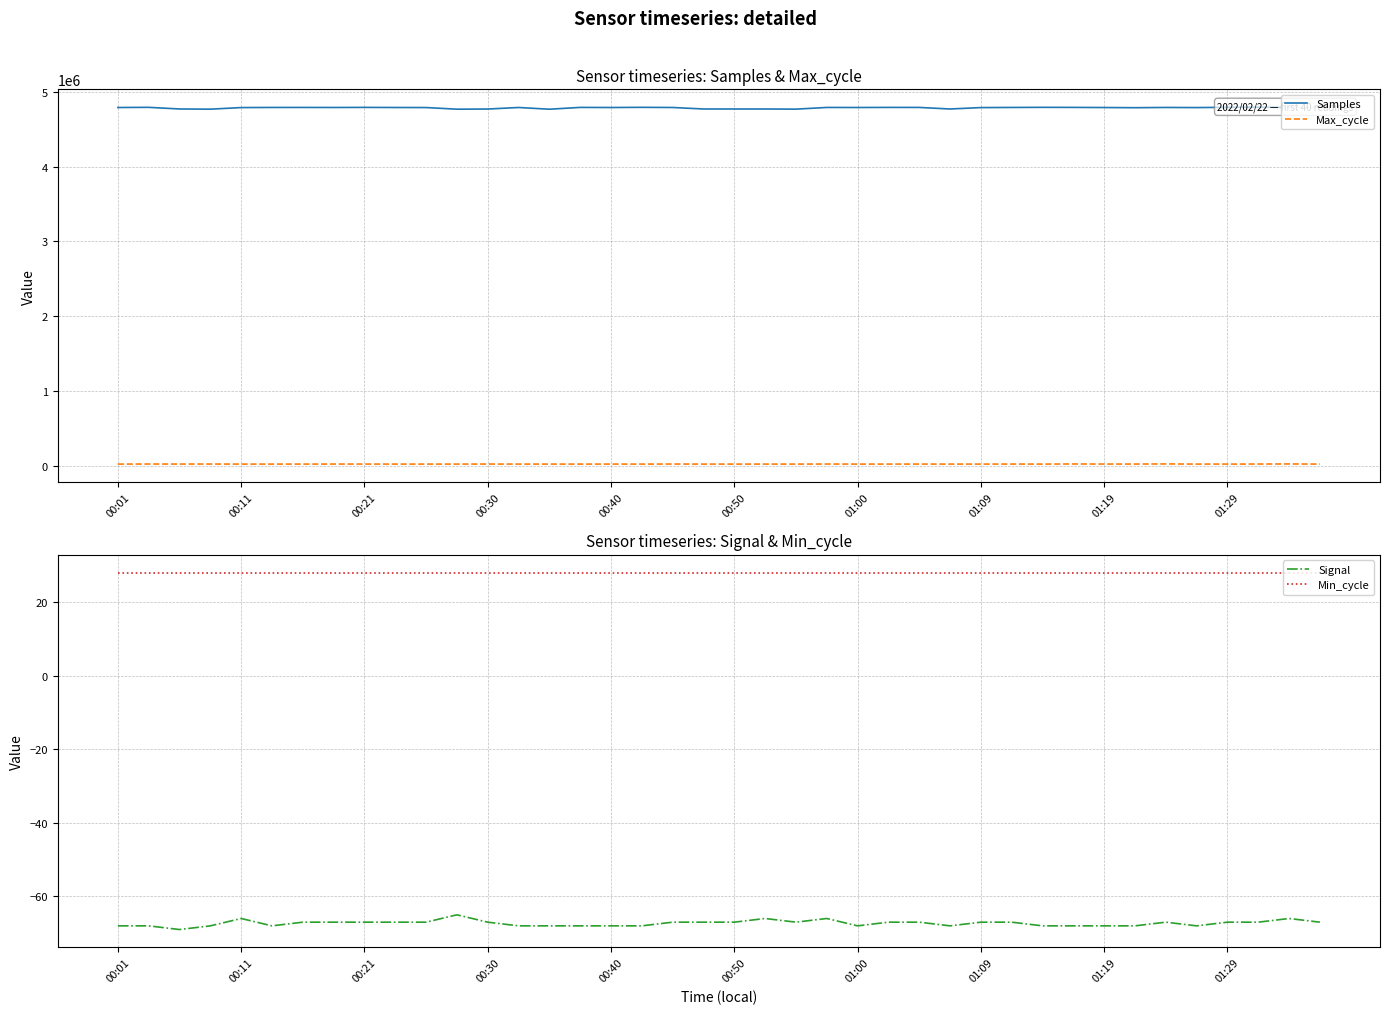

Reading left to right, transcribe all the data shown in this chart.

Samples: 4791249	4793596	4771725	4769108	4790396	4792095	4792257	4791602	4792874	4791441	4790786	4768849	4770959	4791438	4768585	4792656	4791298	4793609	4791531	4771562	4771385	4771358	4769497	4791995	4791437	4792631	4792325	4771502	4790284	4792036	4793630	4792718	4791052	4788779	4791924	4790363	4793989	4795727	4792297	4795260
Max_cycle: 19929	20761	20476	20620	19922	20028	19928	20575	20125	20076	19922	19968	20616	19965	19928	20003	19925	19956	20676	19933	19921	20024	19980	20640	19972	19922	20325	19922	19918	20600	19921	21452	20556	20424	22006	19960	19925	20699	21706	20020
Signal: -68	-68	-69	-68	-66	-68	-67	-67	-67	-67	-67	-65	-67	-68	-68	-68	-68	-68	-67	-67	-67	-66	-67	-66	-68	-67	-67	-68	-67	-67	-68	-68	-68	-68	-67	-68	-67	-67	-66	-67
Min_cycle: 28	28	28	28	28	28	28	28	28	28	28	28	28	28	28	28	28	28	28	28	28	28	28	28	28	28	28	28	28	28	28	28	28	28	28	28	28	28	28	28